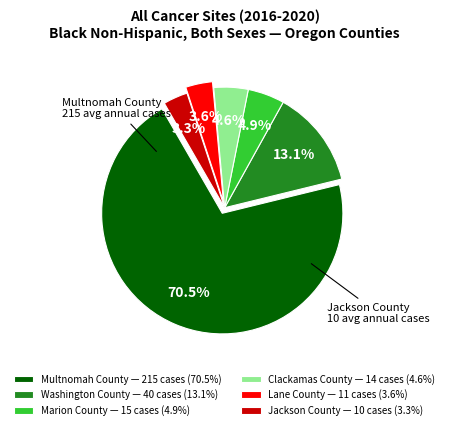

Is there a majority slice in this chart?

Yes